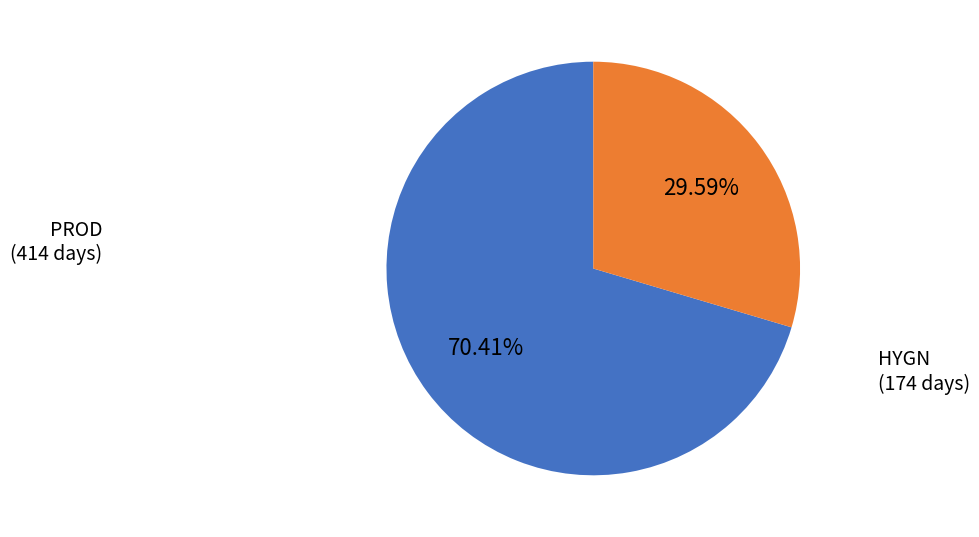

Rank the categories by value from highest to lowest.

PROD, HYGN